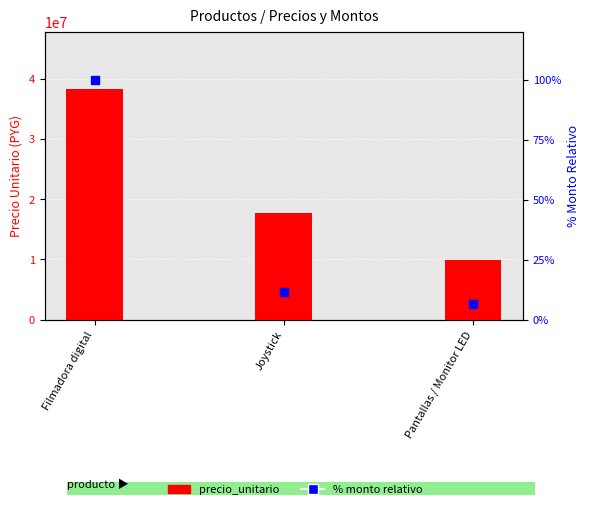

Which series reaches the maximum Y coordinate?

precio_unitario